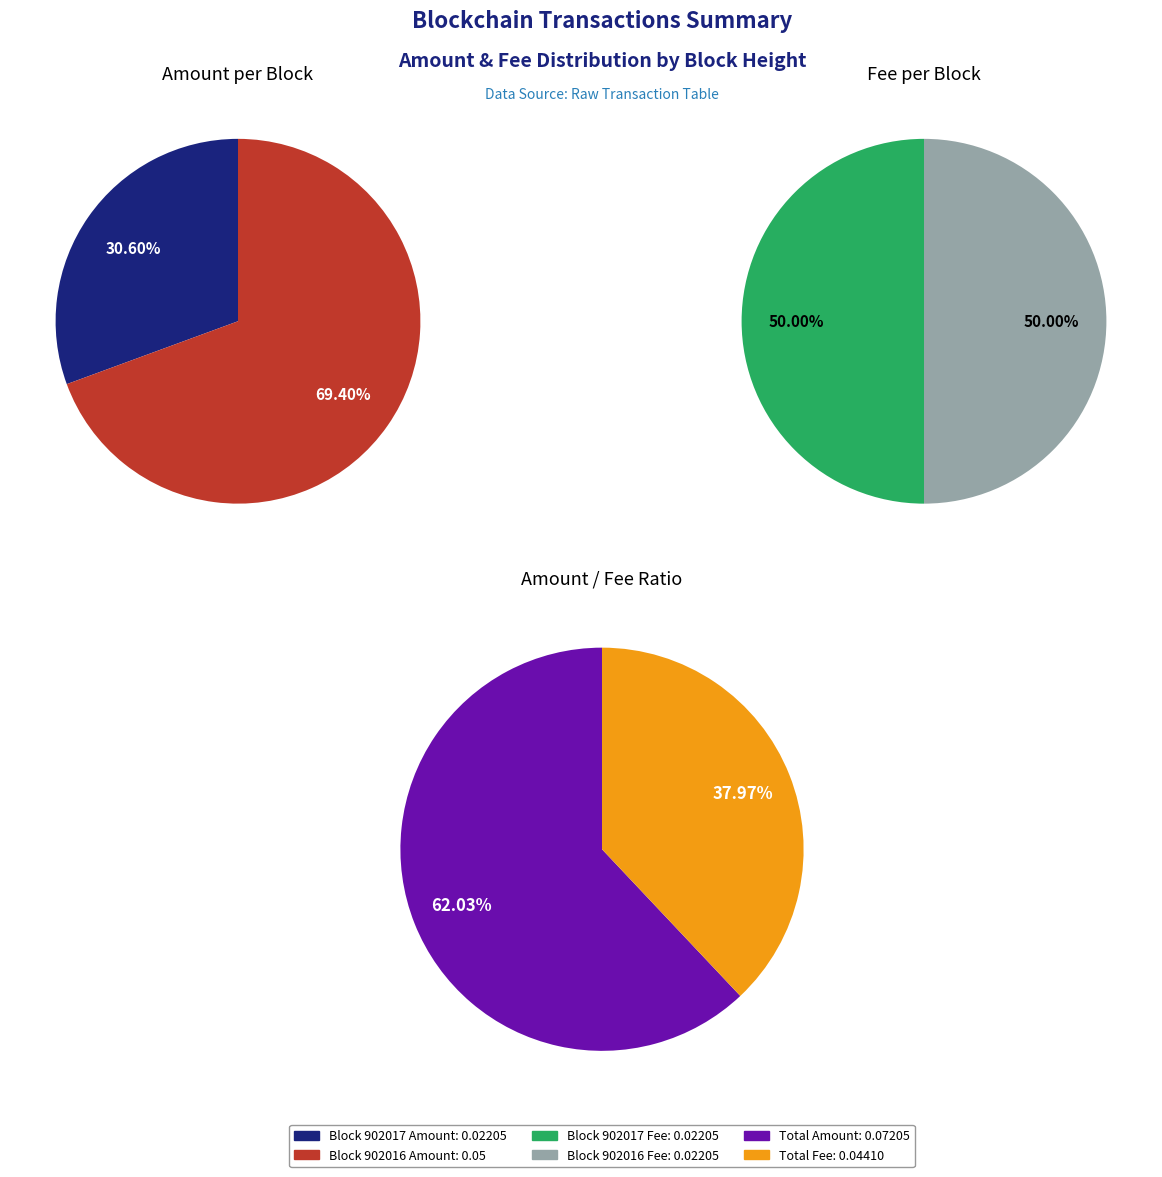

Is 902017 the majority of the pie?

No